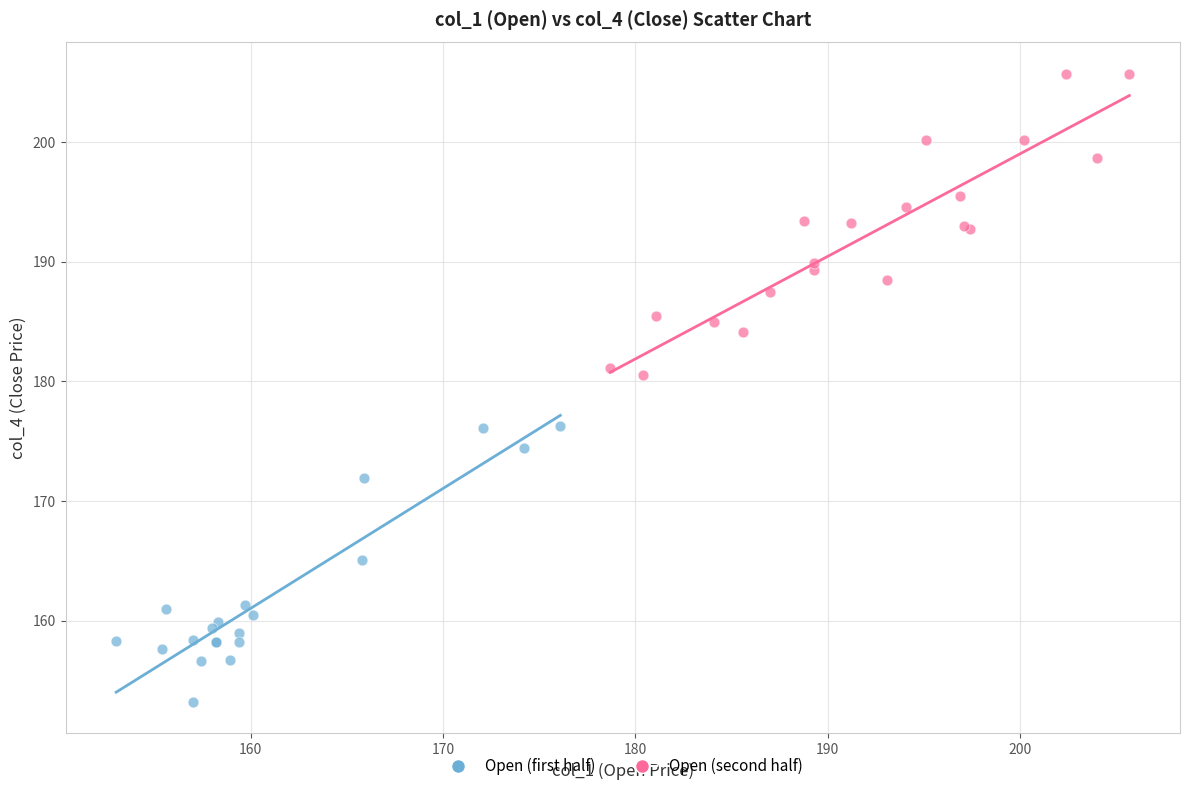

Which series reaches the minimum Y coordinate?

Open (first half)